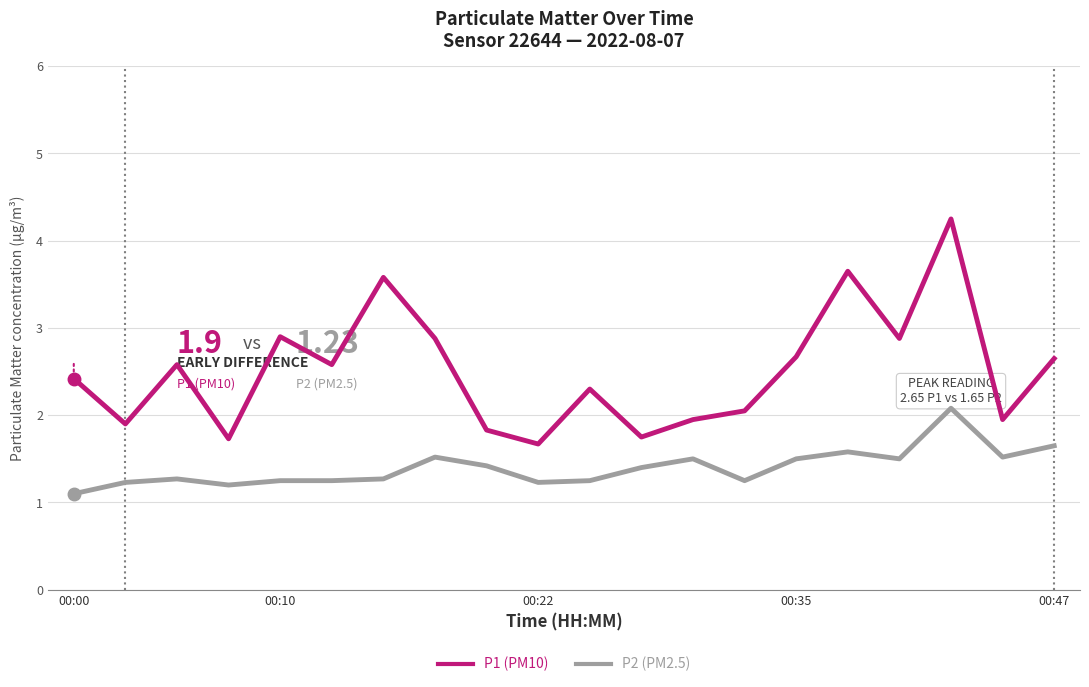

Rank the series by their average value, from lowest to highest.

P2 (PM2.5), P1 (PM10)